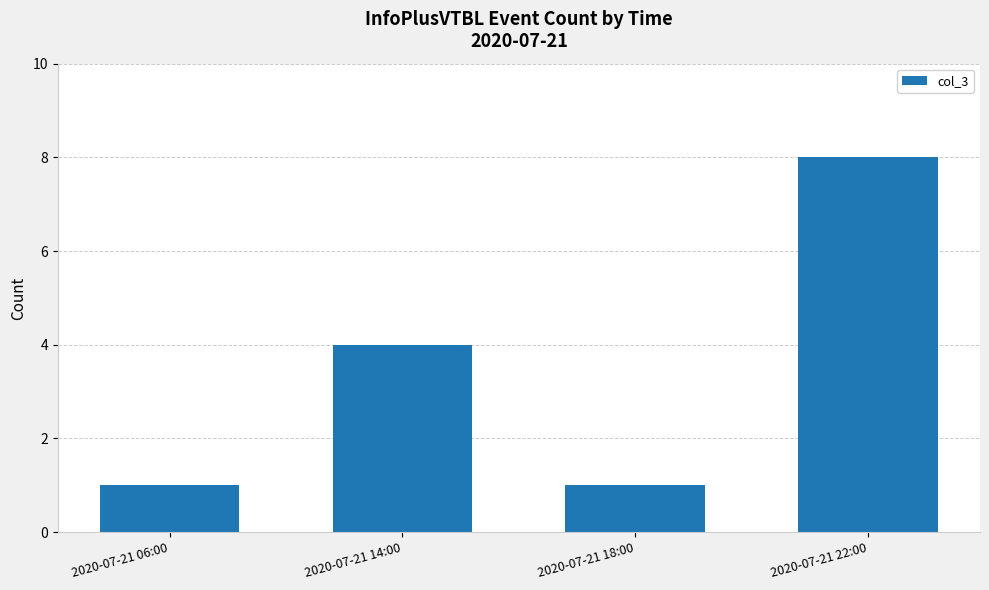

Are the bars horizontal?

No